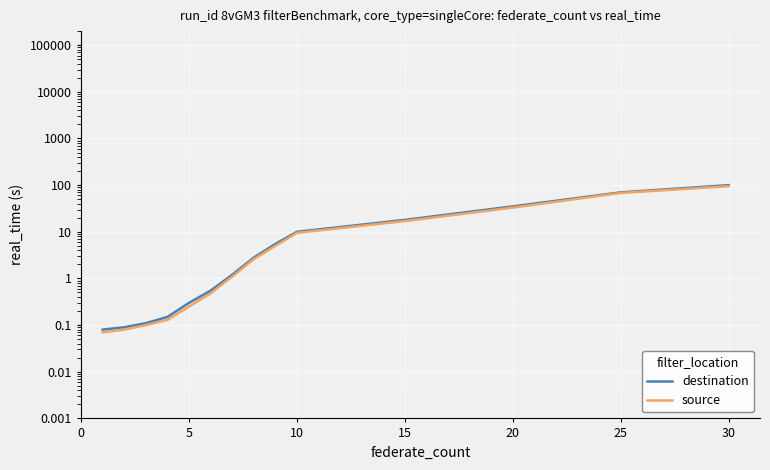

How many values in the destination series are below 2?

7